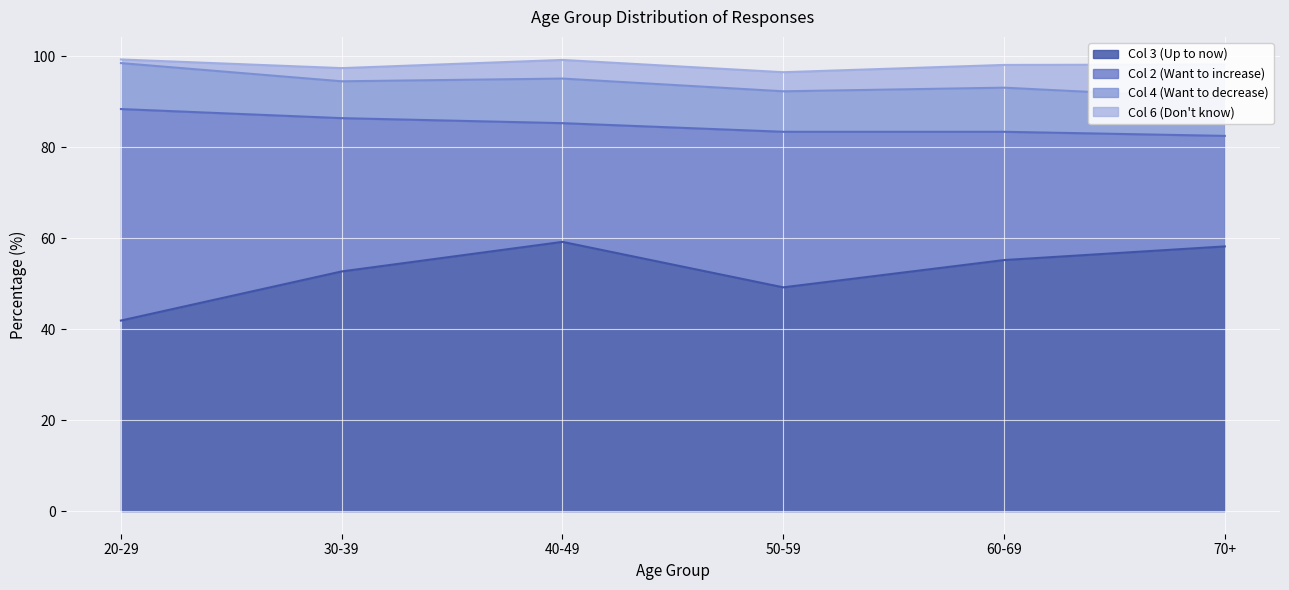

Which category has the lowest value in the Col 3 (Up to now) series?

20-29